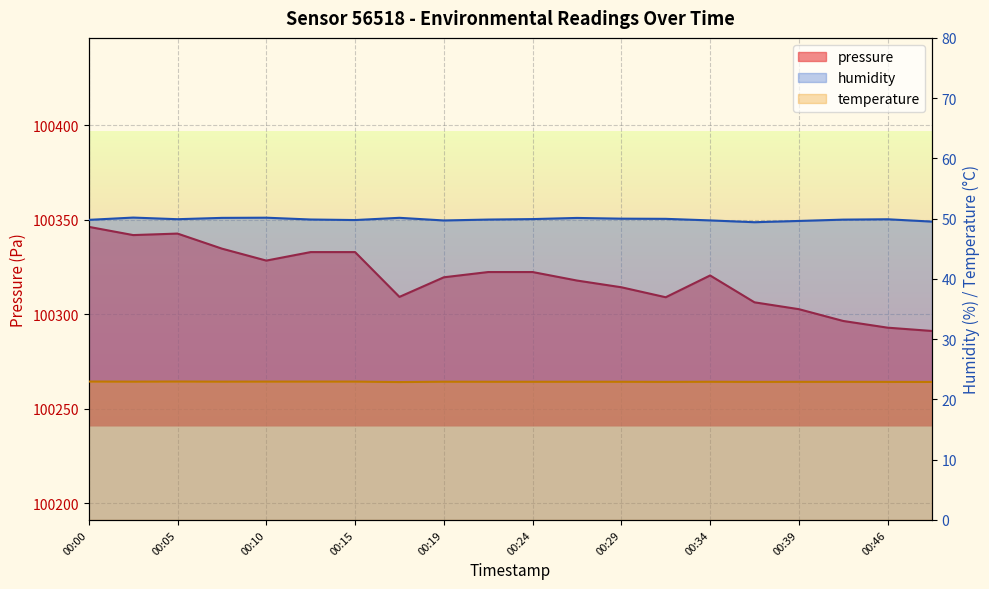

Reading right to left, transcribe all the data shown in this chart.

pressure: 00:49=100291.1	00:46=100292.8	00:41=100296.4	00:39=100302.6	00:36=100306.2	00:34=100320.5	00:32=100308.9	00:29=100314.2	00:27=100317.8	00:24=100322.3	00:22=100322.3	00:19=100319.5	00:17=100309.1	00:15=100332.8	00:12=100332.8	00:10=100328.3	00:07=100334.7	00:05=100342.6	00:02=100341.8	00:00=100346.2
humidity: 00:49=49.5	00:46=49.9	00:41=49.8	00:39=49.6	00:36=49.4	00:34=49.7	00:32=50.0	00:29=50.0	00:27=50.1	00:24=49.9	00:22=49.9	00:19=49.7	00:17=50.1	00:15=49.8	00:12=49.9	00:10=50.2	00:07=50.1	00:05=49.9	00:02=50.2	00:00=49.8
temperature: 00:49=22.9	00:46=22.9	00:41=22.9	00:39=22.9	00:36=22.9	00:34=22.9	00:32=22.9	00:29=22.9	00:27=22.9	00:24=22.9	00:22=22.9	00:19=22.9	00:17=22.9	00:15=23.0	00:12=23.0	00:10=23.0	00:07=22.9	00:05=23.0	00:02=22.9	00:00=23.0